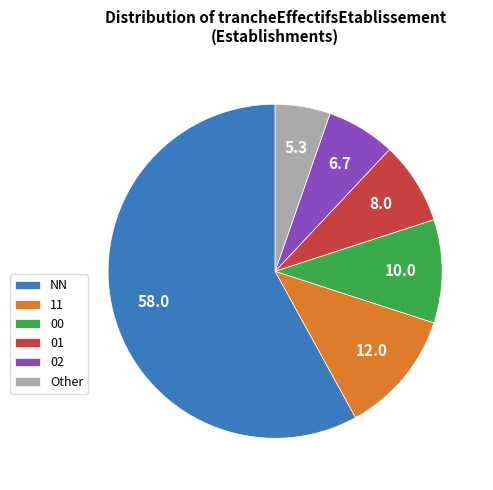

Approximately how many times larger is the value at Other compared to NN?

0.1